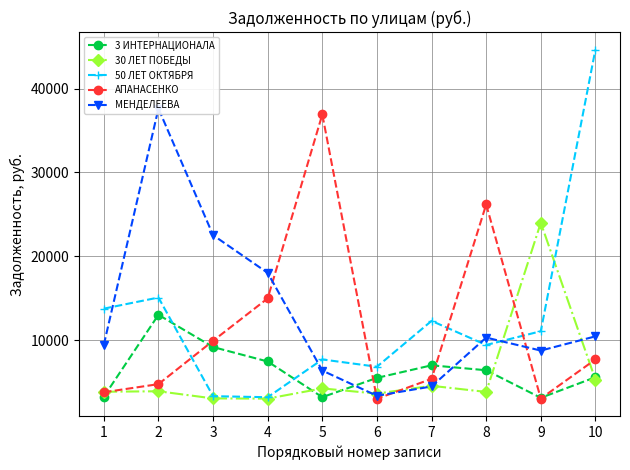

At which label is 50 ЛЕТ ОКТЯБРЯ closest to 23926?

2